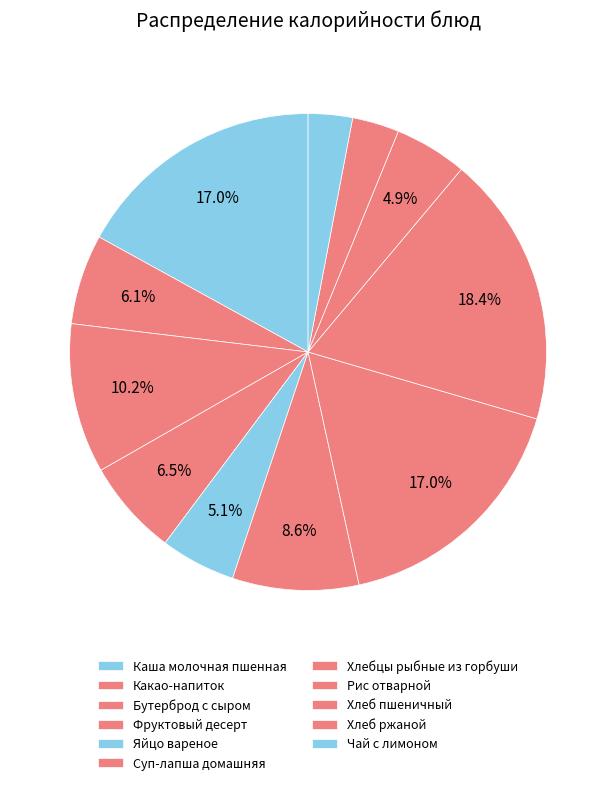

Which category has the biggest portion of the pie?

Рис отварной